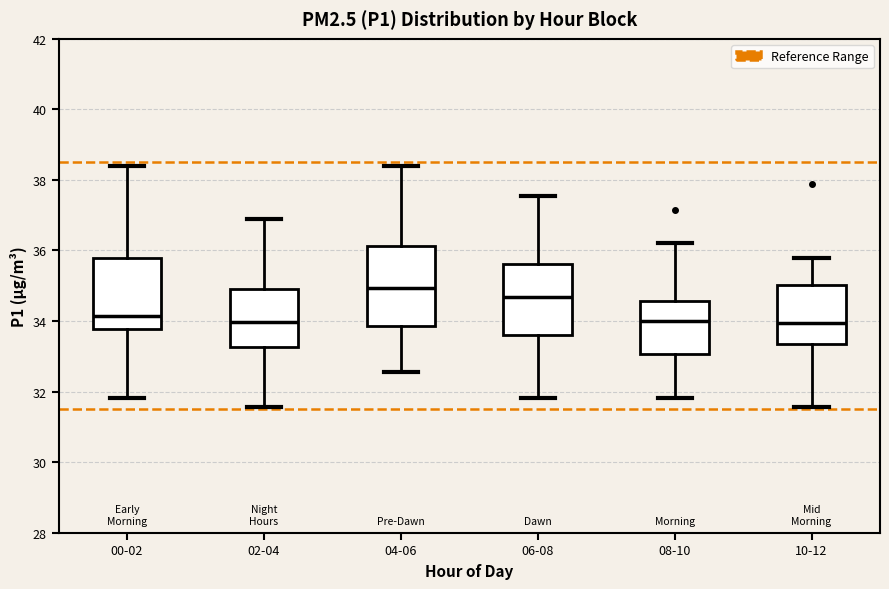

Comparing the boxes themselves (not the whiskers), which one is the tallest?

04-06